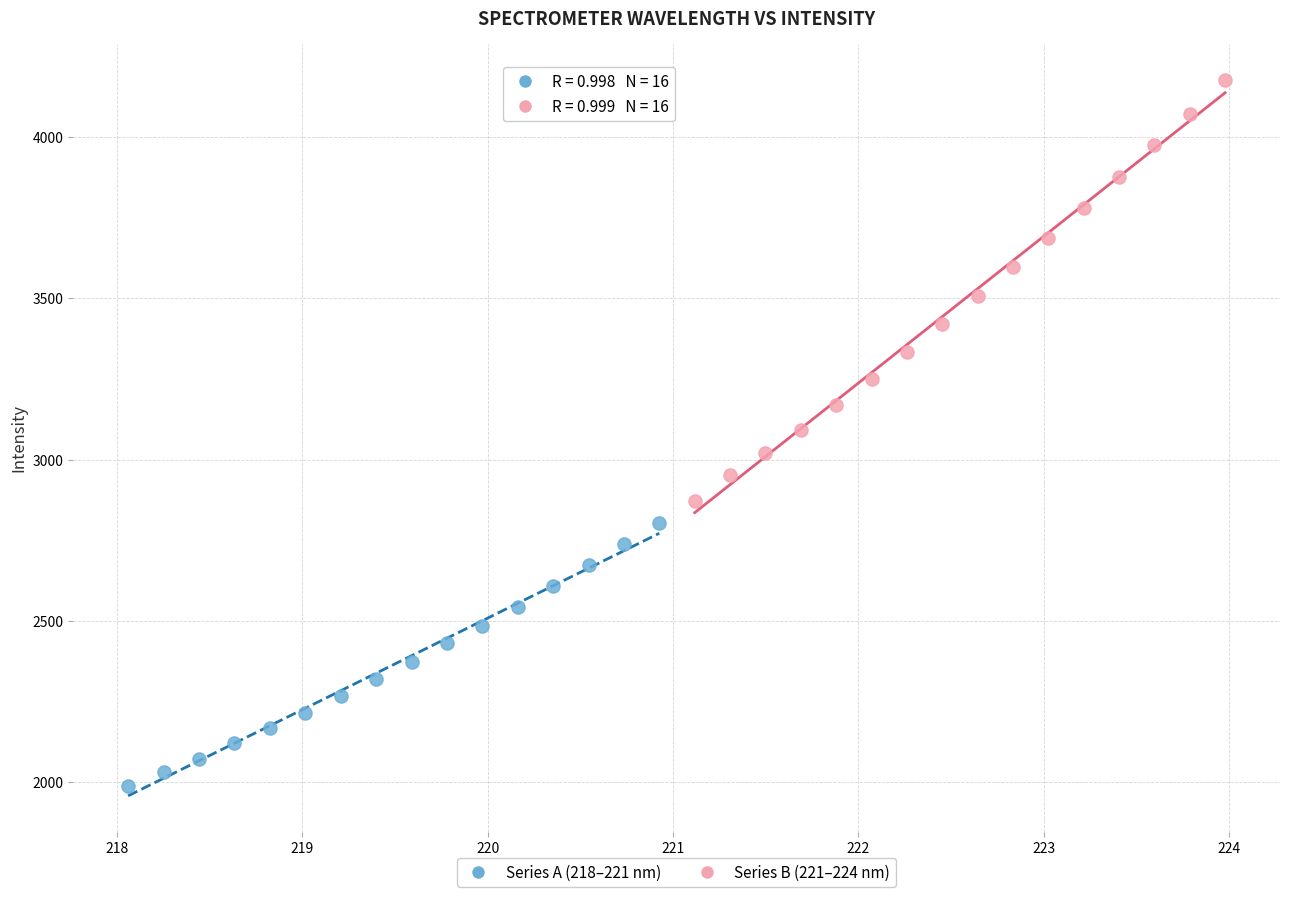

Which series contains the highest Y value?

Series B (221–224 nm)